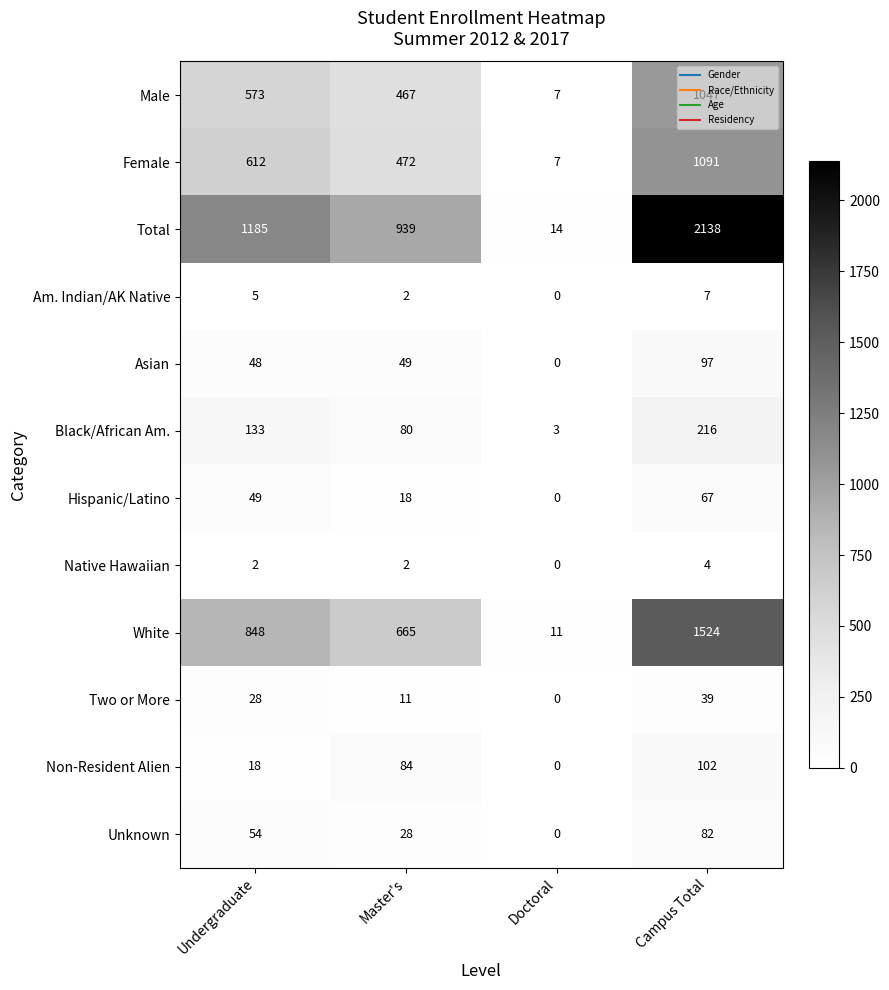

Which series has the largest range (max minus min)?

Total